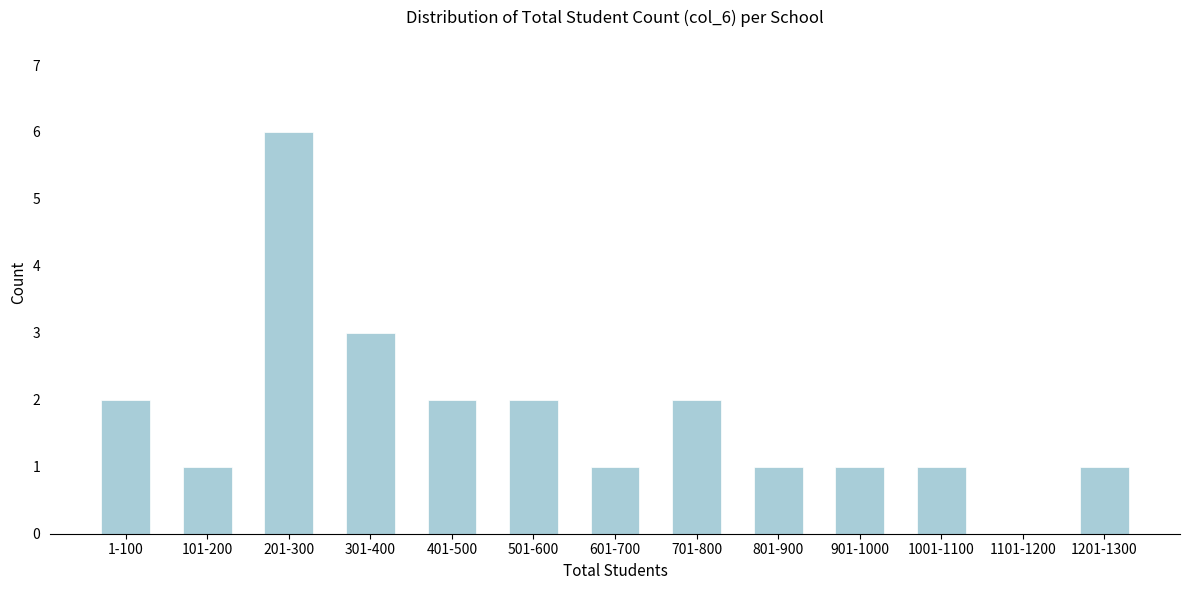

Reading left to right, transcribe all the data shown in this chart.

1-100=2	101-200=1	201-300=6	301-400=3	401-500=2	501-600=2	601-700=1	701-800=2	801-900=1	901-1000=1	1001-1100=1	1101-1200=0	1201-1300=1